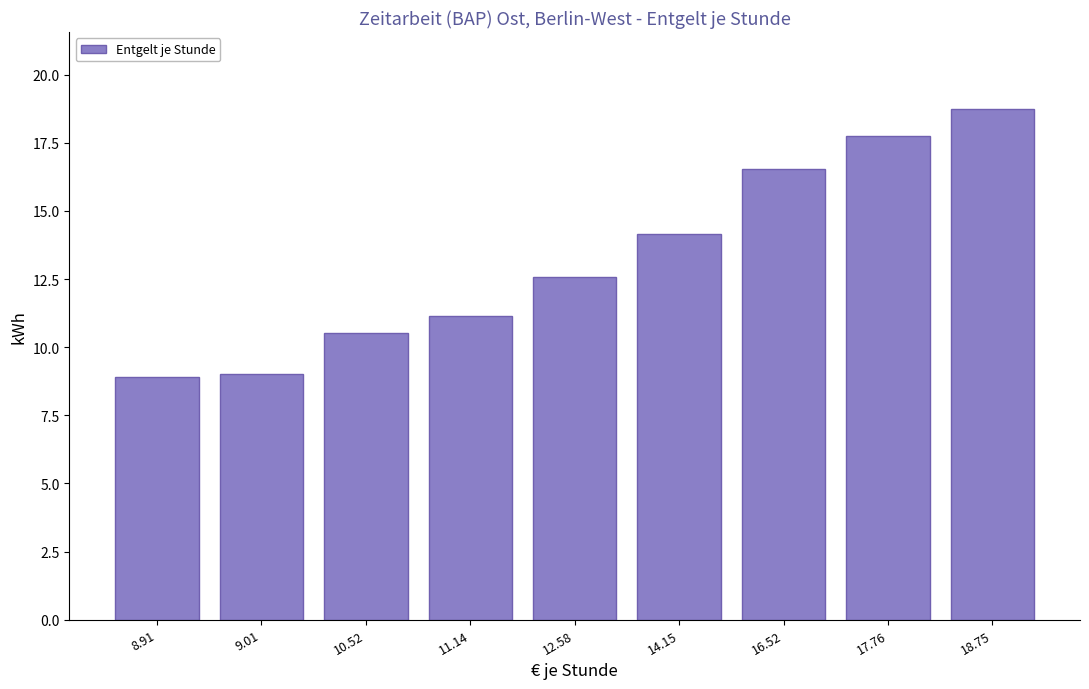

Reading left to right, transcribe all the data shown in this chart.

8.91=8.9	9.01=9.0	10.52=10.5	11.14=11.1	12.58=12.6	14.15=14.2	16.52=16.5	17.76=17.8	18.75=18.8